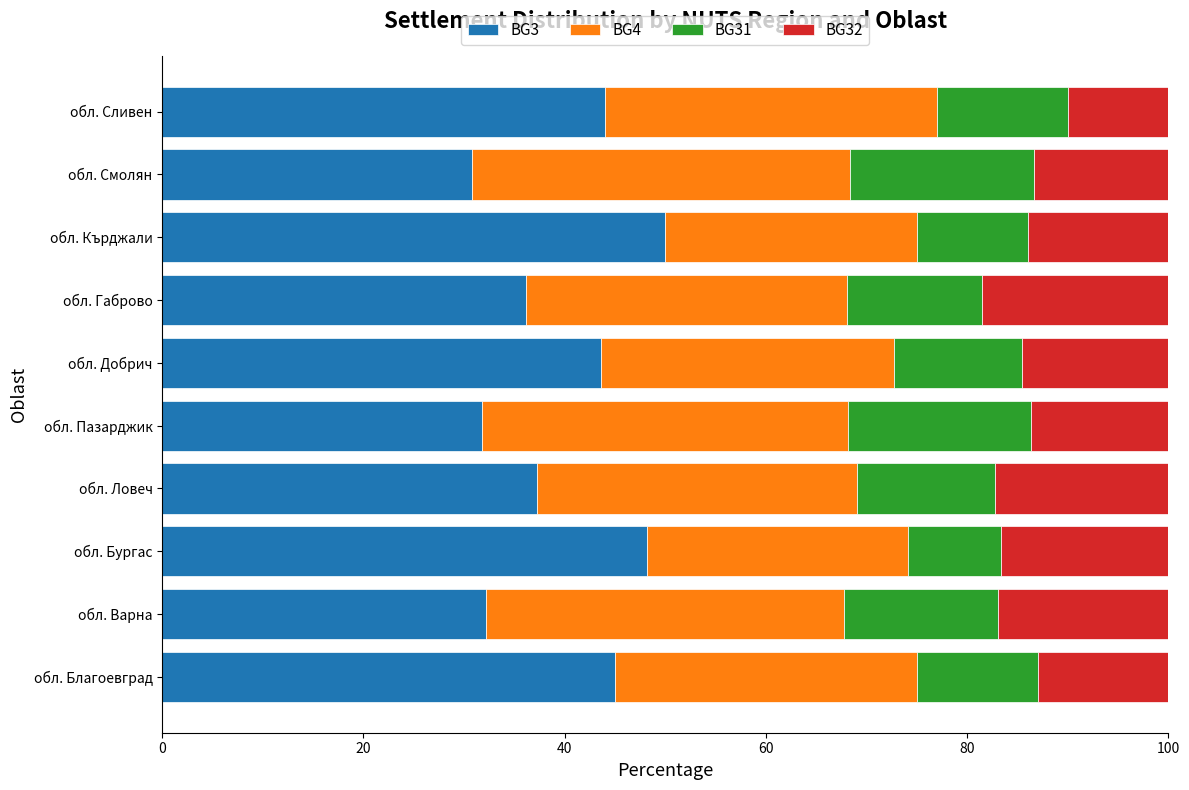

The value of BG3 at обл. Добрич is 65.0. True or false?

False